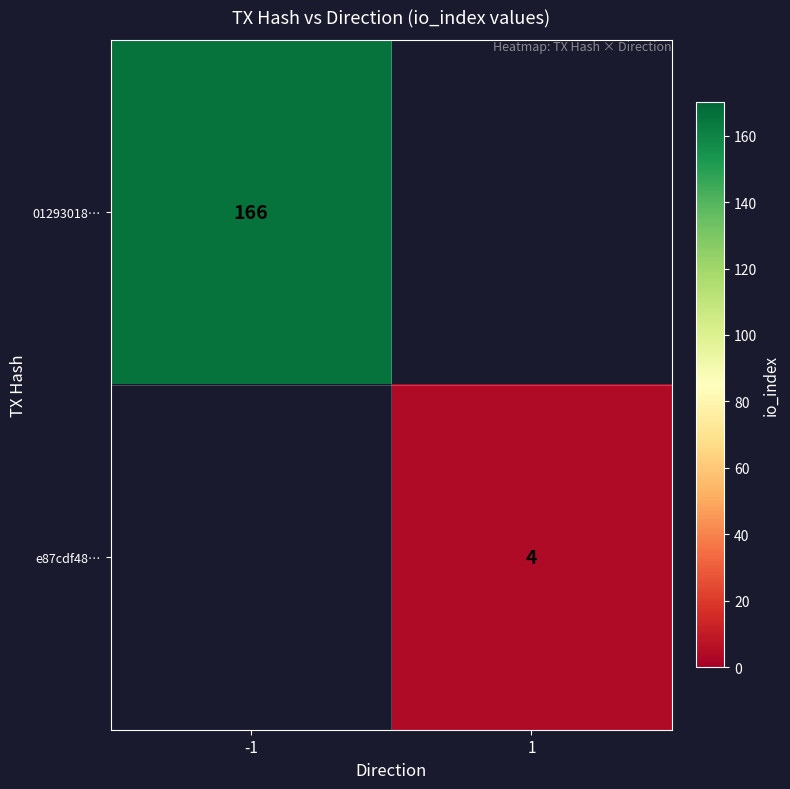

The value of 01293018… at -1 is 166. True or false?

True